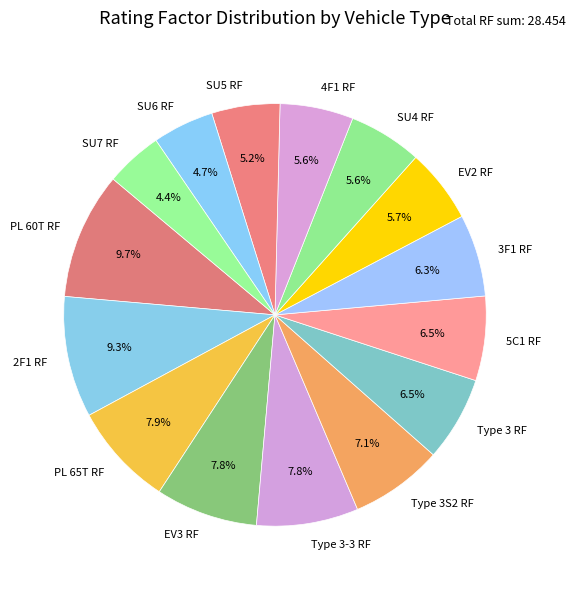

Does Type 3-3 RF account for over 50% of the chart?

No